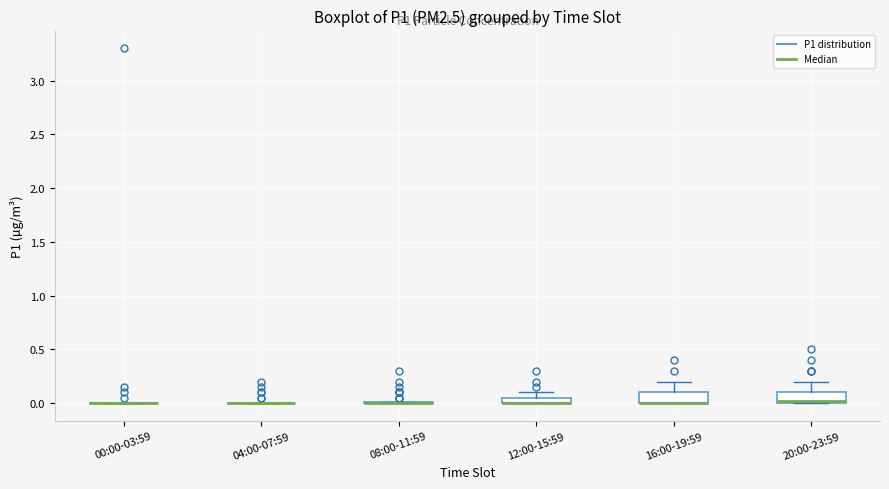

Where is the lower edge of the box for 12:00-15:59 on the y-axis? The values are not printed on the chart, so give them approximately, as read against the axis.

0.00